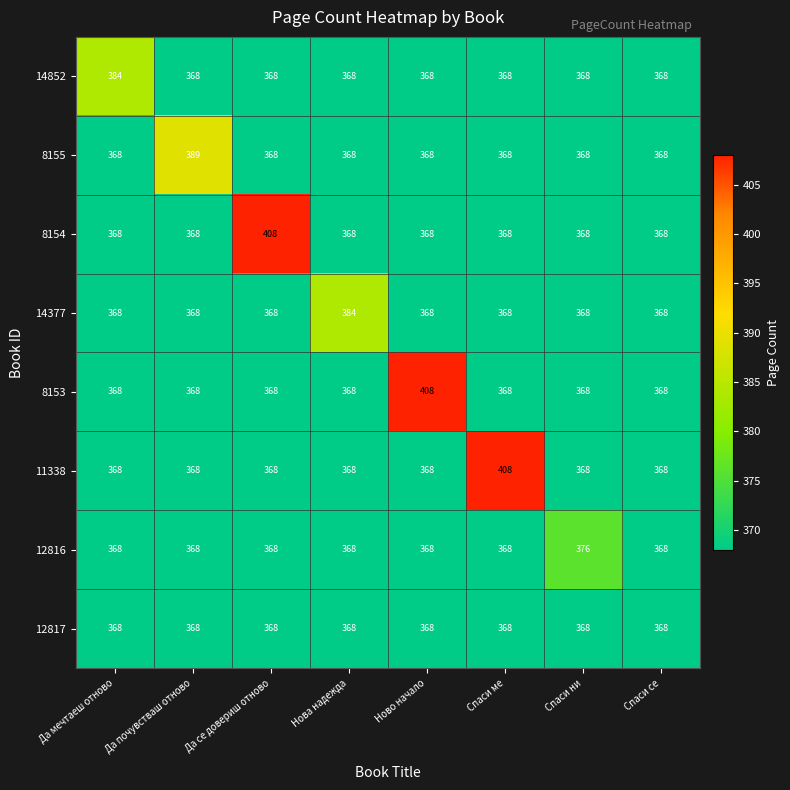

What is the difference between the highest and lowest values at Спаси ме?

40